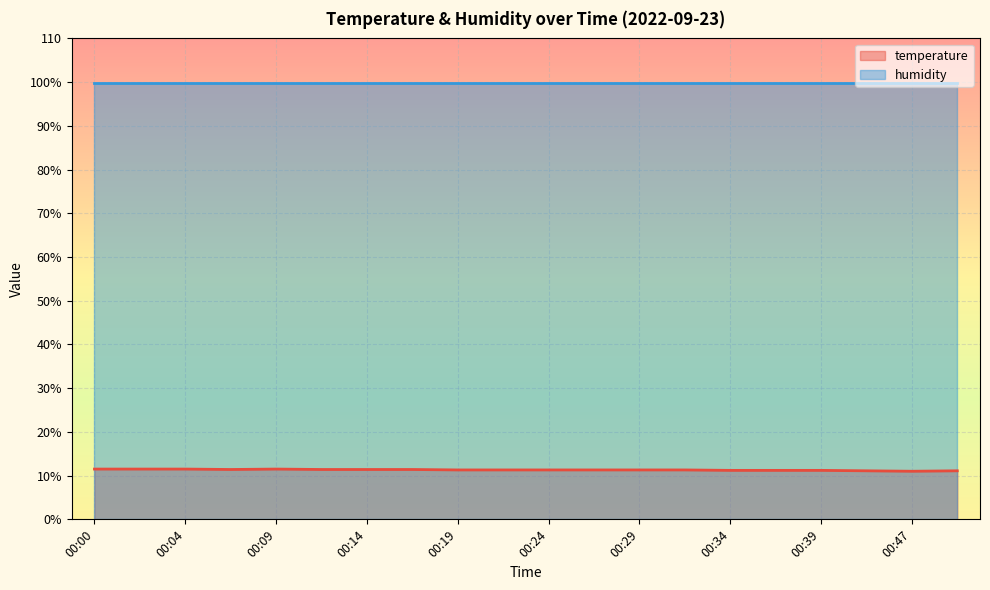

What is the change in value from 00:02 to 00:39?

-0.3